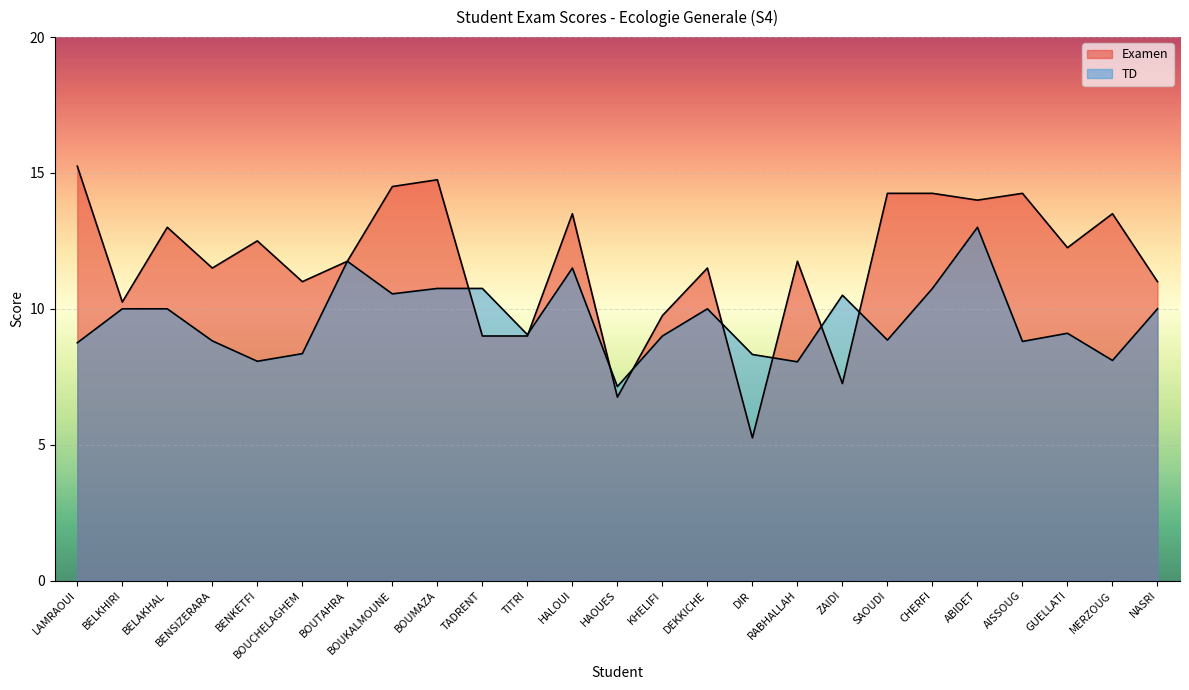

Where do Examen and TD first cross each other?

BOUMAZA and TADRENT